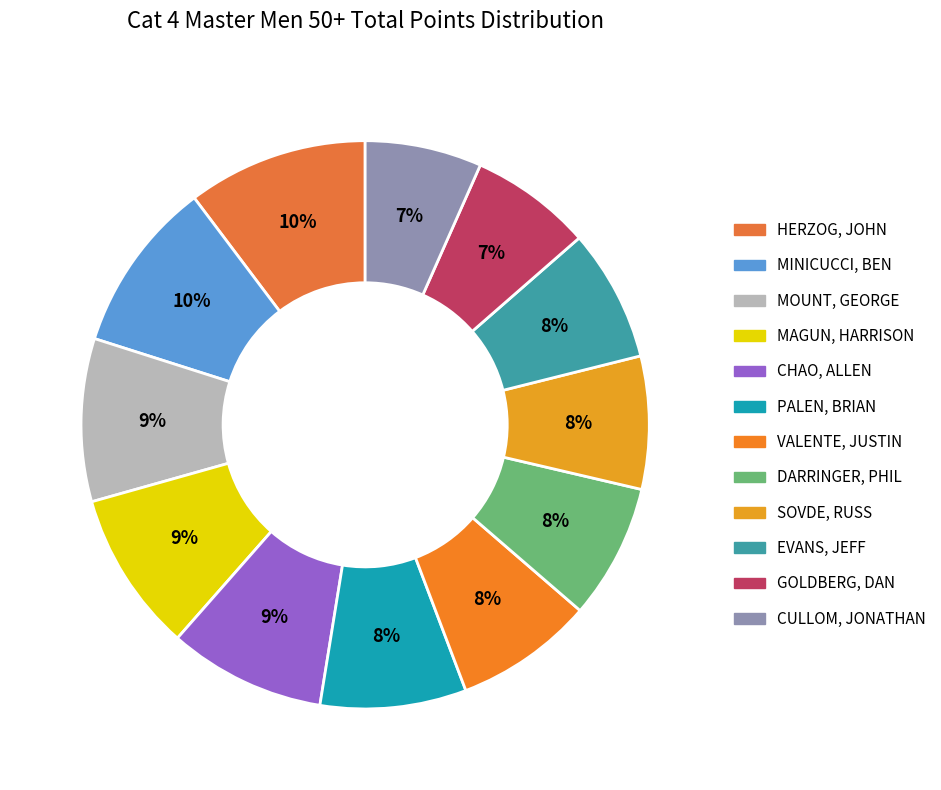

Count the number of slices in the pie.

12